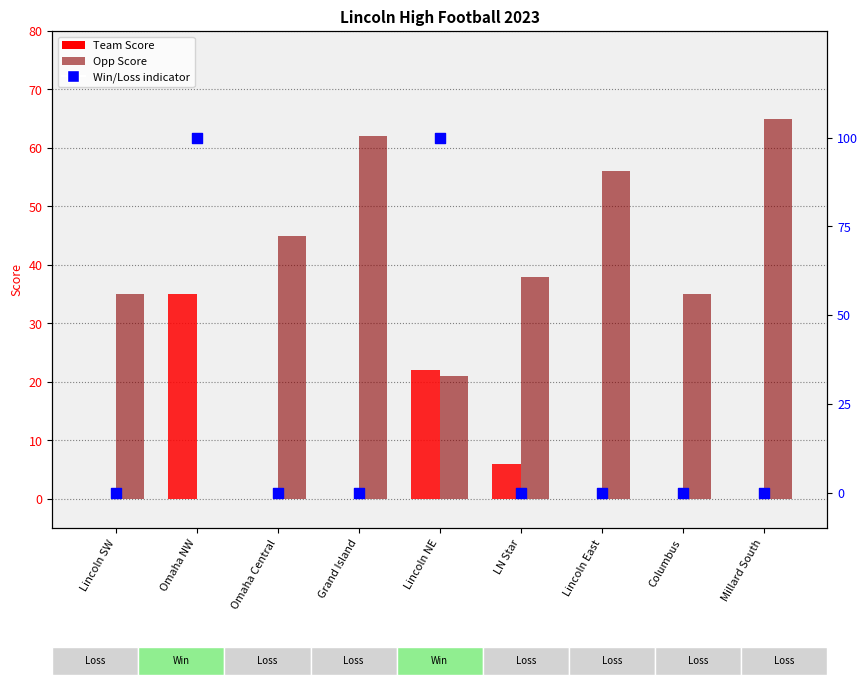

Which series contains the highest Y value?

Win (100) / Loss (0)